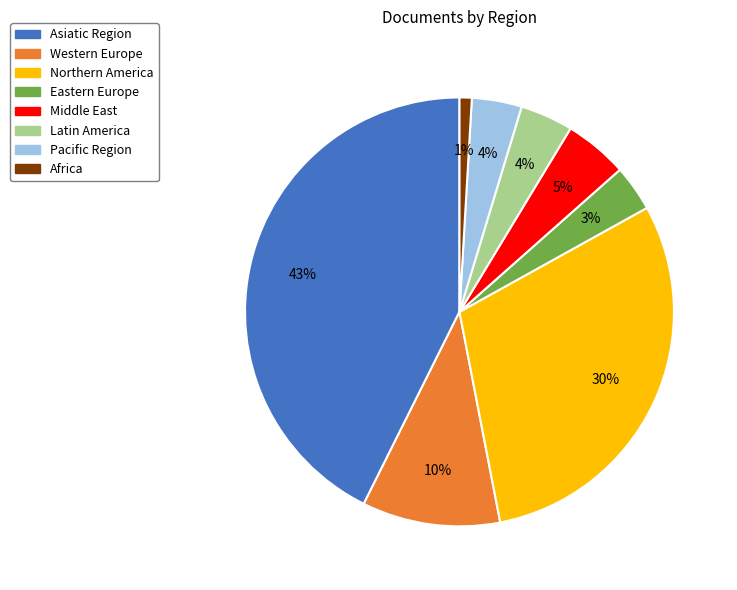

Does Asiatic Region account for over 50% of the chart?

No